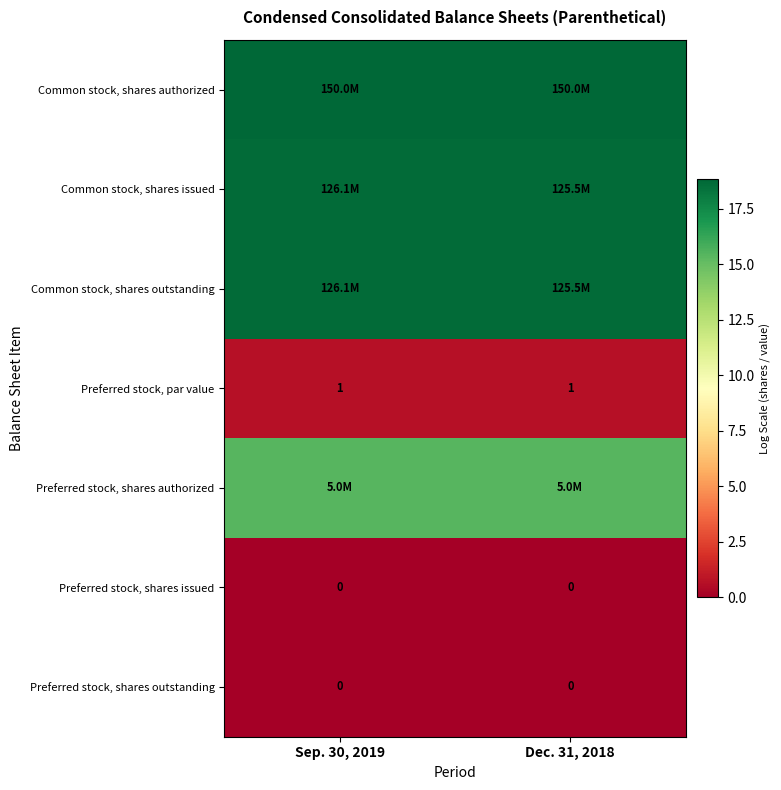

Which has a higher value, Dec. 31, 2018 or Sep. 30, 2019?

Dec. 31, 2018